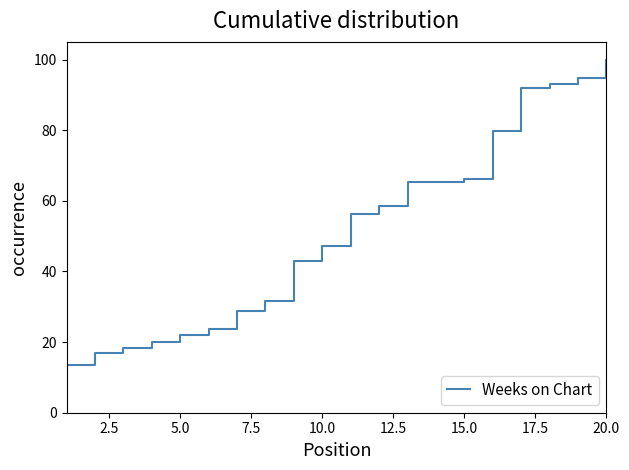

What is the greatest value displayed?

100.0